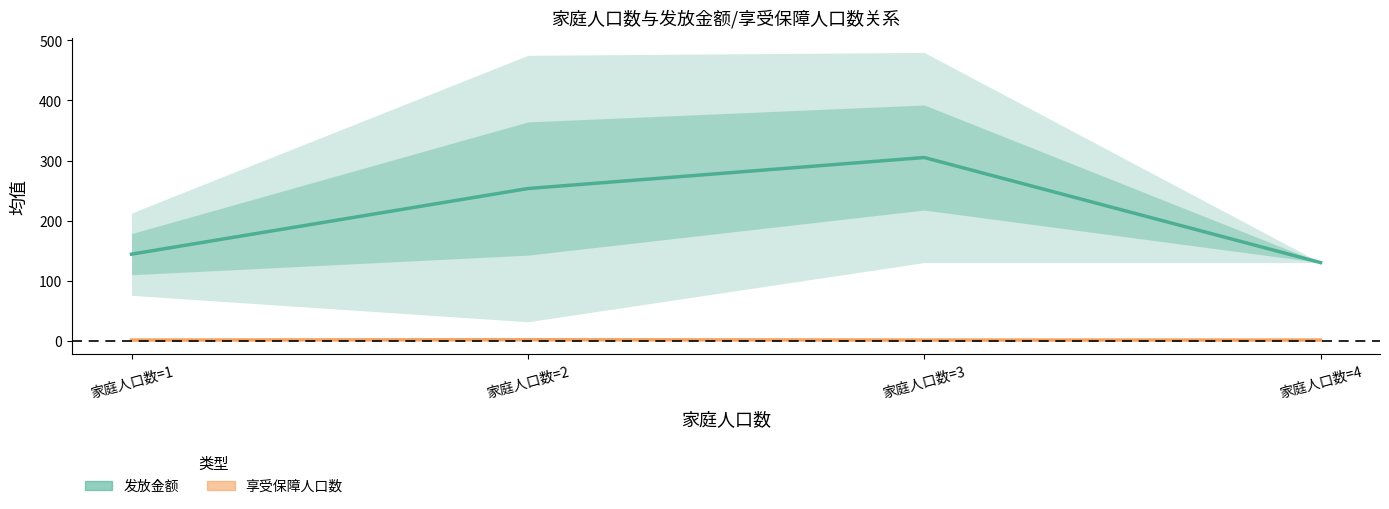

Which series has the widest spread of values?

发放金额